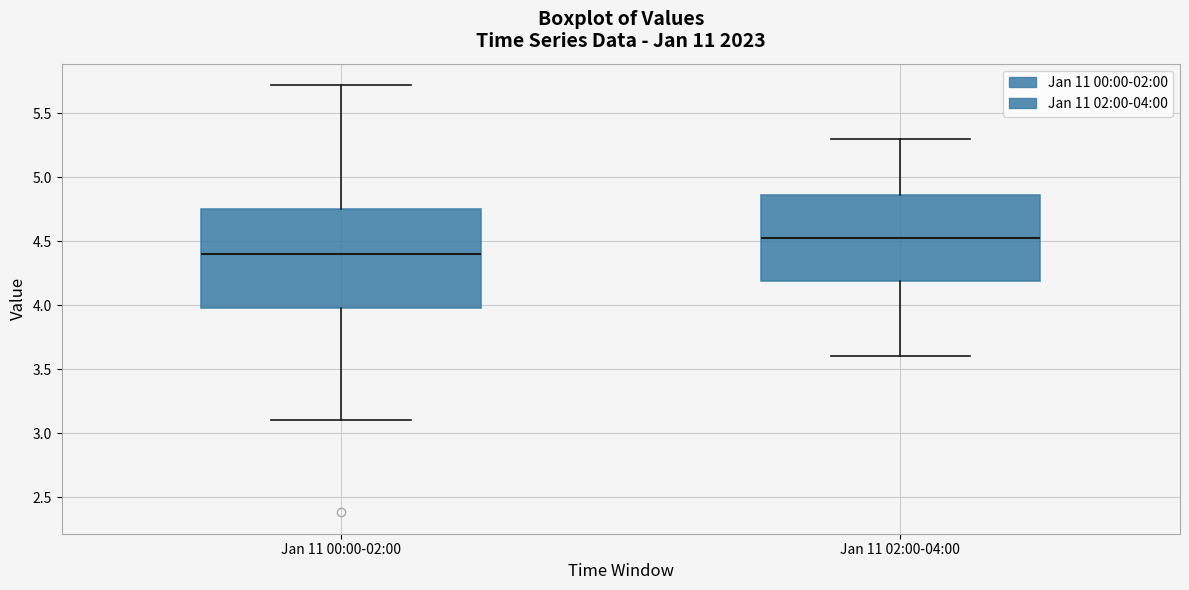

Which box's median line is the highest?

Jan 11 02:00-04:00